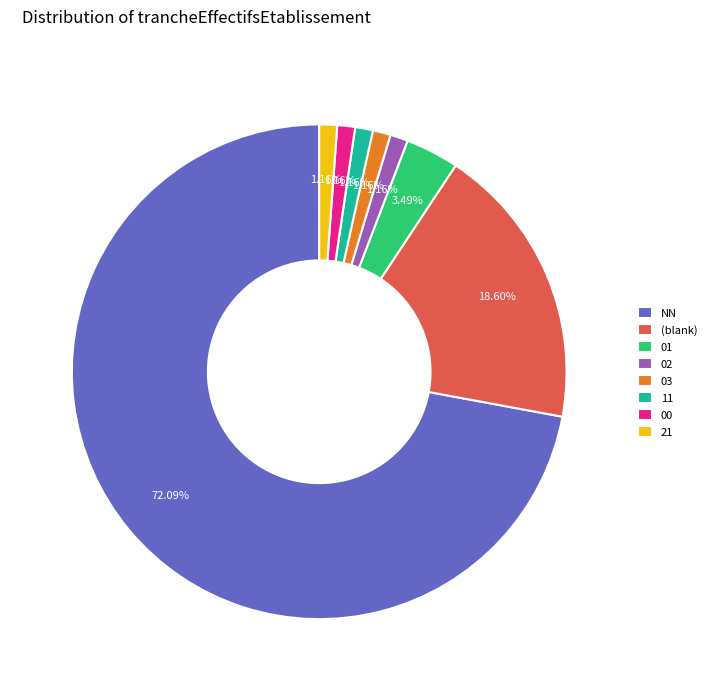

To the nearest percent, what is the difference between the largest and smallest slice percentages?

71%